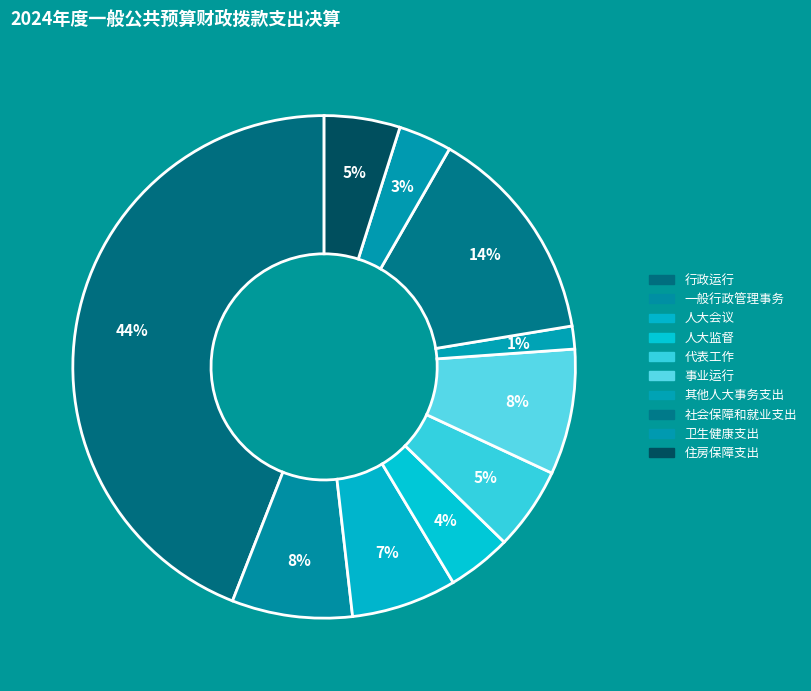

What percentage do 社会保障和就业支出 and 卫生健康支出 together represent?

17.5%